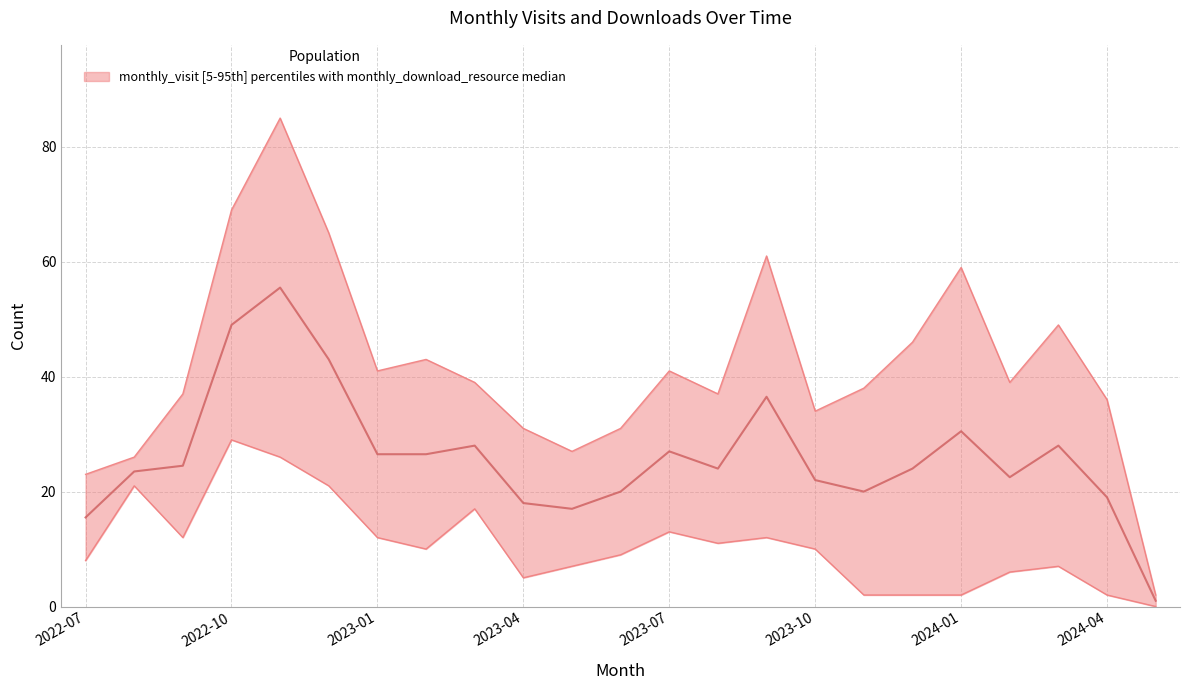

At how many categories does at least one series exceed 76?

1